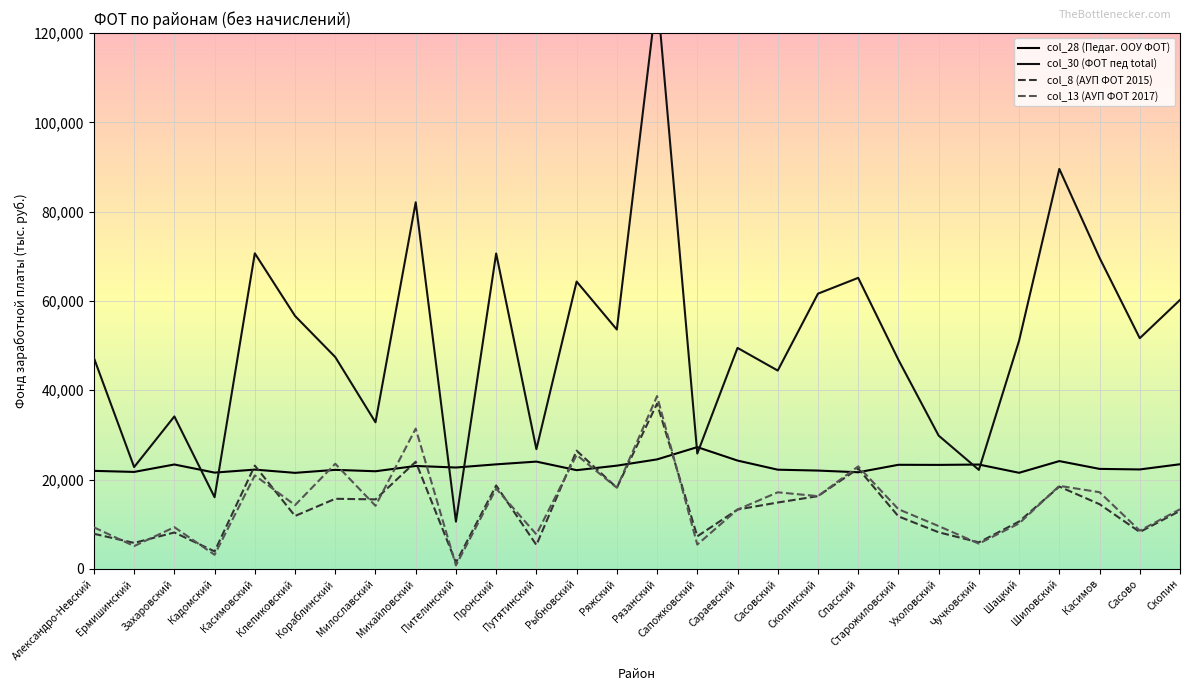

Reading right to left, list all the values displayed in this chart.

col_28 (Педаг. ООУ ФОТ): Скопин=23419.7	Сасово=22254.5	Касимов=22379.2	Шиловский=24127.9	Шацкий=21505.1	Чучковский=23352.3	Ухоловский=23272.7	Старожиловский=23296.9	Спасский=21624.6	Скопинский=22003.1	Сасовский=22200.1	Сараевский=24245.1	Сапожковский=27255.9	Рязанский=24506.2	Ряжский=23103.8	Рыбновский=22093.1	Путятинский=24012.0	Пронский=23398.3	Пителинский=22688.3	Михайловский=23035.1	Милославский=21849.9	Кораблинский=22163.7	Клепиковский=21493.4	Касимовский=22218.5	Кадомский=21547.7	Захаровский=23364.9	Ермишинский=21701.4	Александро-Невский=21939.5
col_30 (ФОТ пед total): Скопин=60218.7	Сасово=51650.9	Касимов=69652.2	Шиловский=89564.1	Шацкий=51096.1	Чучковский=22156.2	Ухоловский=29833.6	Старожиловский=46808.7	Спасский=65169.6	Скопинский=61626.3	Сасовский=44403.8	Сараевский=49477.5	Сапожковский=25814.0	Рязанский=128791.2	Ряжский=53591.6	Рыбновский=64341.8	Путятинский=26797.4	Пронский=70632.6	Пителинский=10573.9	Михайловский=82089.2	Милославский=32815.0	Кораблинский=47424.6	Клепиковский=56633.4	Касимовский=70664.7	Кадомский=16031.5	Захаровский=34128.6	Ермишинский=22786.5	Александро-Невский=47225.8
col_8 (АУП ФОТ 2015): Скопин=12983.5	Сасово=8247.3	Касимов=14475.1	Шиловский=18414.2	Шацкий=10588.9	Чучковский=5921.1	Ухоловский=8181.3	Старожиловский=11744.6	Спасский=22450.0	Скопинский=16275.7	Сасовский=14848.9	Сараевский=13270.6	Сапожковский=7274.5	Рязанский=36998.8	Ряжский=18156.8	Рыбновский=26456.7	Путятинский=5339.0	Пронский=18672.1	Пителинский=1403.1	Михайловский=23981.0	Милославский=15547.8	Кораблинский=15684.3	Клепиковский=11835.5	Касимовский=23110.5	Кадомский=3900.5	Захаровский=8136.1	Ермишинский=5799.0	Александро-Невский=7844.8
col_13 (АУП ФОТ 2017): Скопин=13339.2	Сасово=8552.8	Касимов=17155.7	Шиловский=18579.3	Шацкий=10165.3	Чучковский=5639.1	Ухоловский=9568.8	Старожиловский=13346.1	Спасский=22940.8	Скопинский=16275.7	Сасовский=17133.3	Сараевский=13270.6	Сапожковский=5432.0	Рязанский=38687.3	Ряжский=18156.8	Рыбновский=25508.1	Путятинский=7719.0	Пронский=17952.1	Пителинский=765.3	Михайловский=31401.8	Милославский=14110.5	Кораблинский=23526.5	Клепиковский=14262.8	Касимовский=20921.0	Кадомский=3138.3	Захаровский=9322.6	Ермишинский=5093.7	Александро-Невский=9284.9